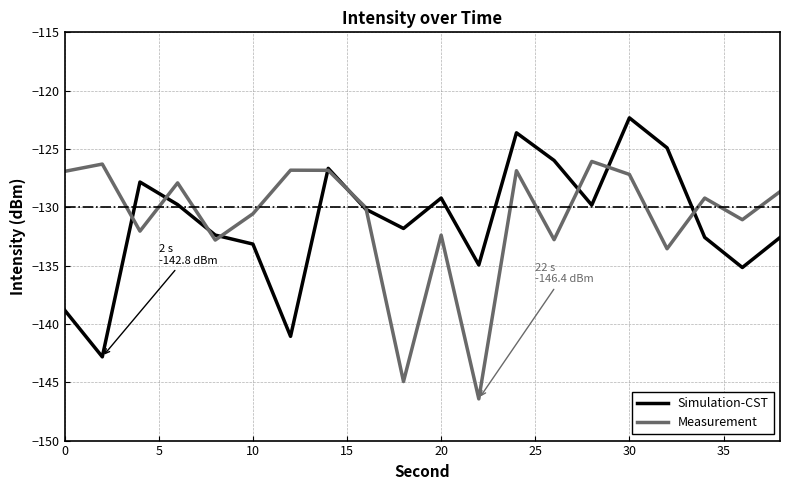

What is the difference between the second highest and second lowest values in the Simulation-CST series?

17.4